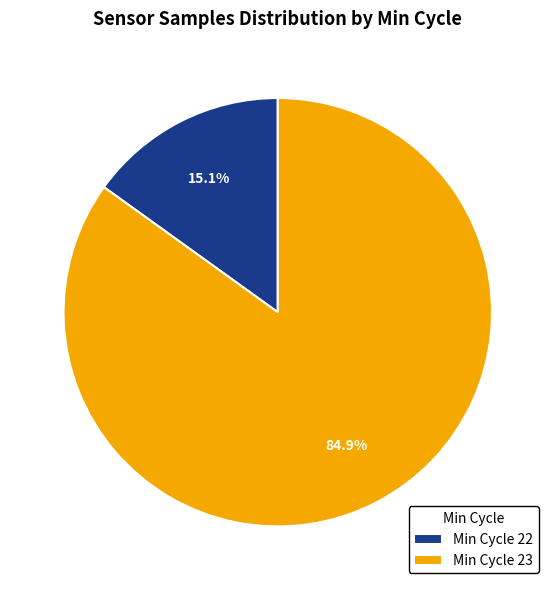

Which slice is the smallest?

Min Cycle 22